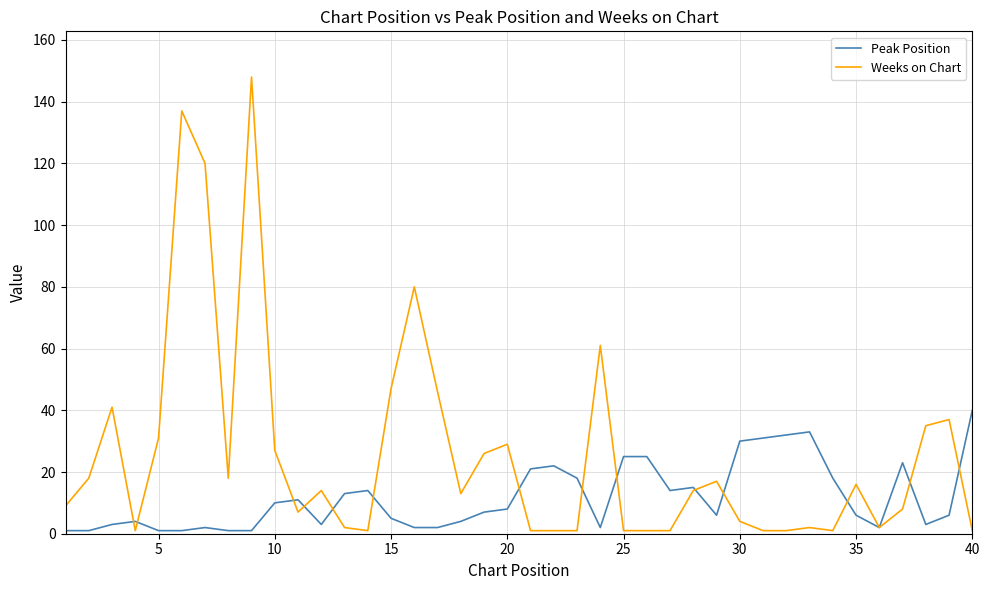

Which series has the largest range (max minus min)?

Weeks on Chart